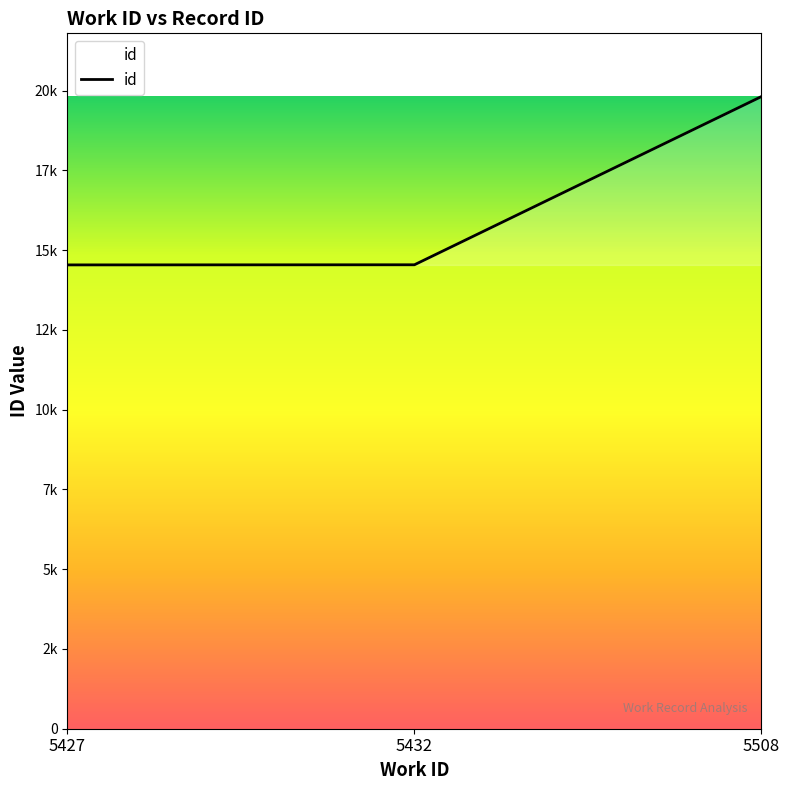

What is the sum of all values?

48895